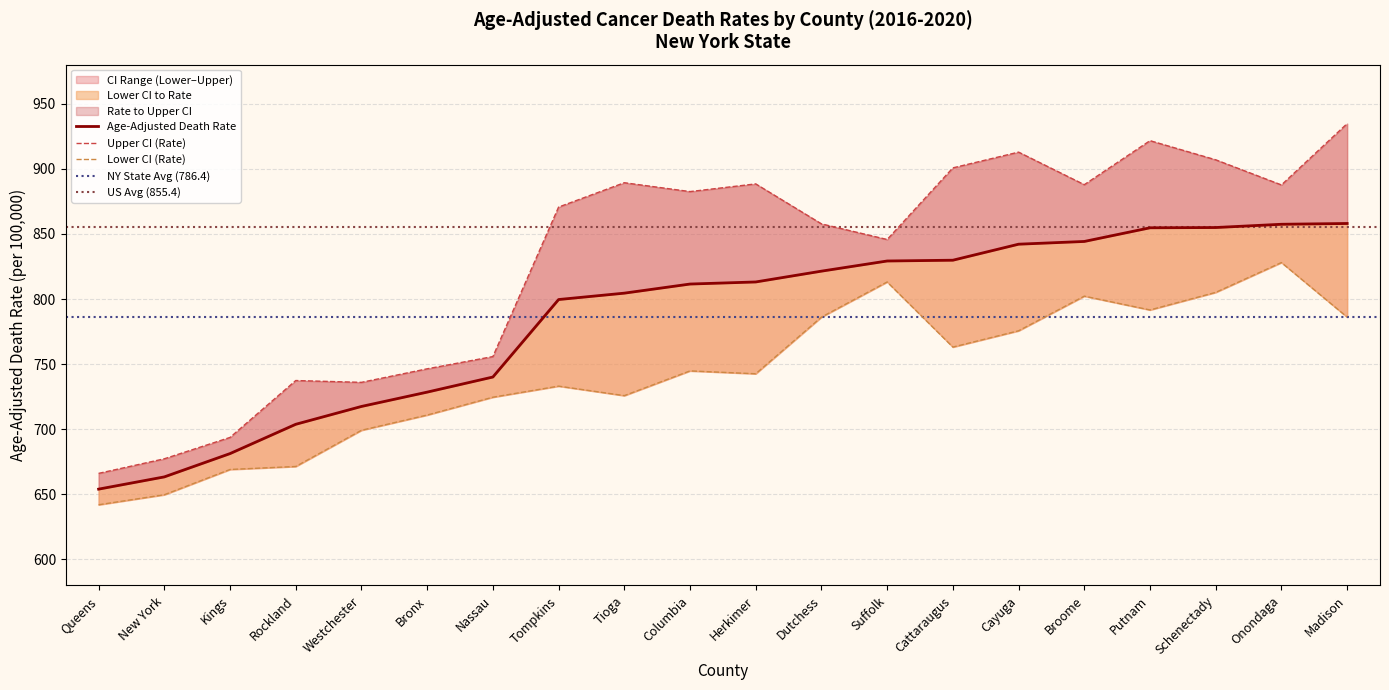

Rank the series at Cattaraugus from lowest to highest value.

Lower CI (Rate), Age-Adjusted Death Rate, Upper CI (Rate)